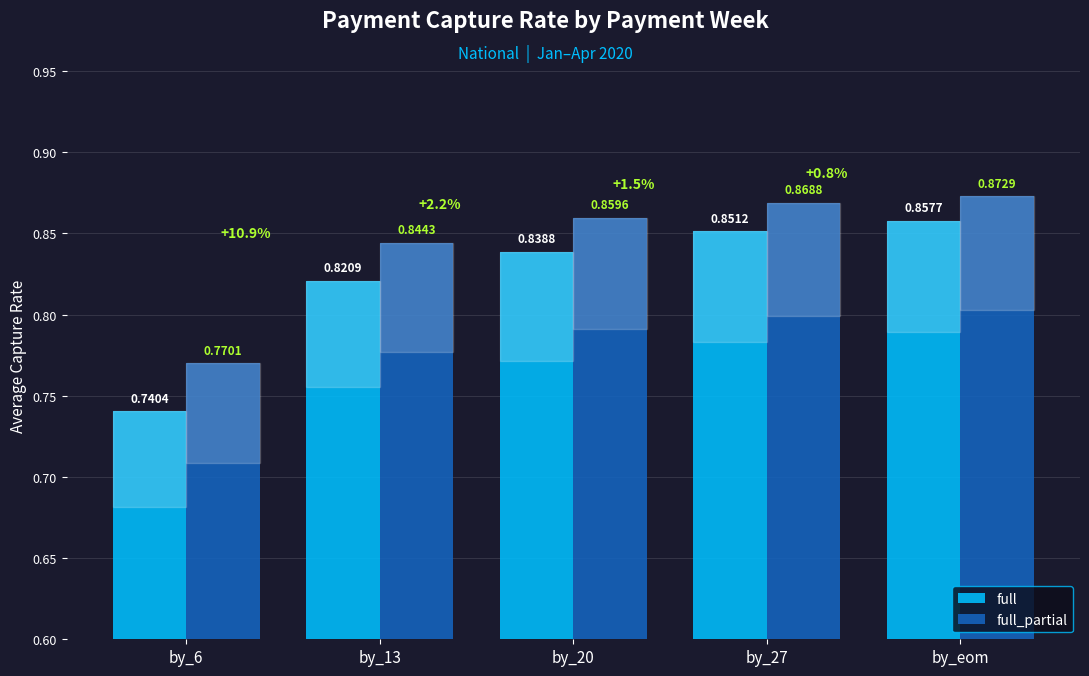

True or false: full_partial has a value of 0.2 at by_eom.

False